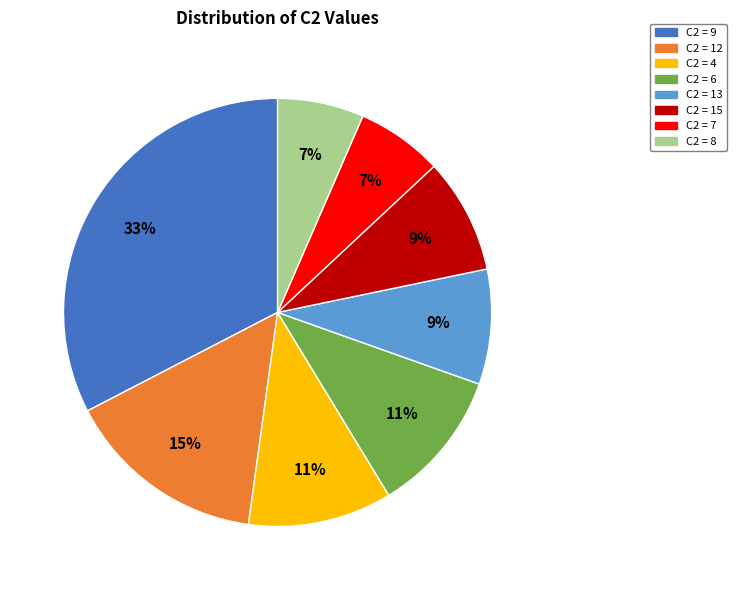

To the nearest percent, what portion does C2 = 4 represent?

11%